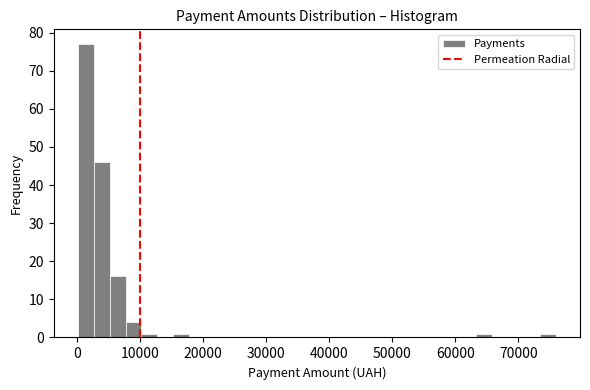

Read against the x-axis, roughly where is the centre of the tallest bar?

1000